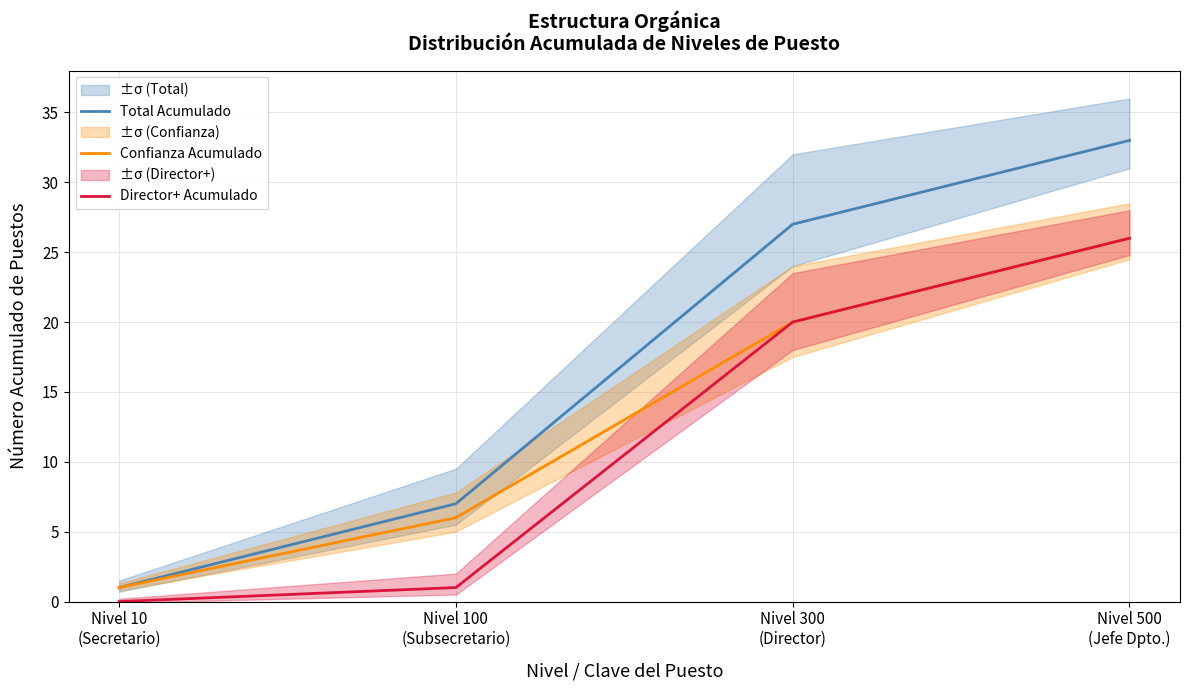

At which label does Director+ Acumulado first exceed 20?

Nivel 500
(Jefe Dpto.)